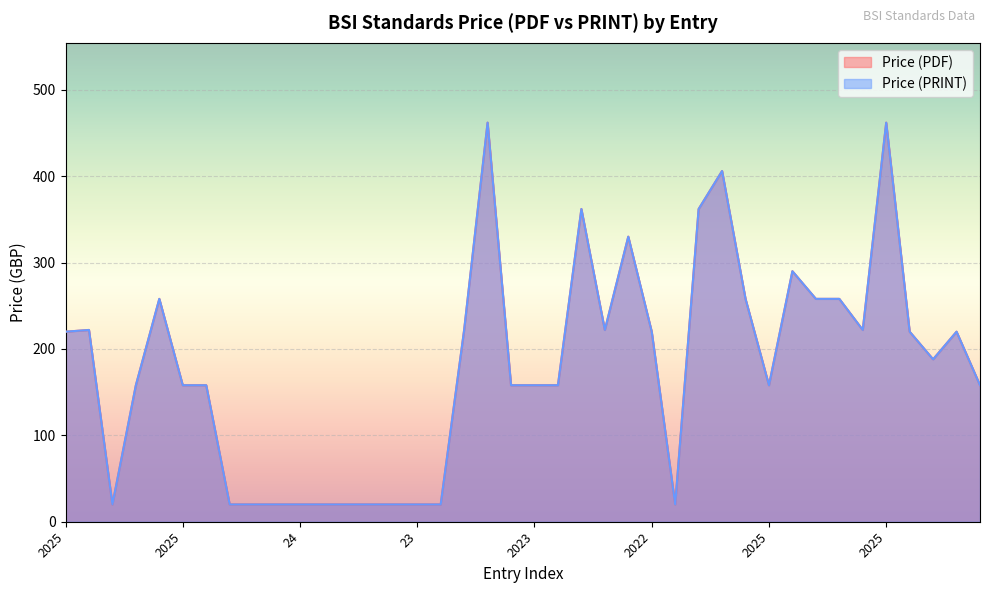

Count the number of data series in this chart.

2